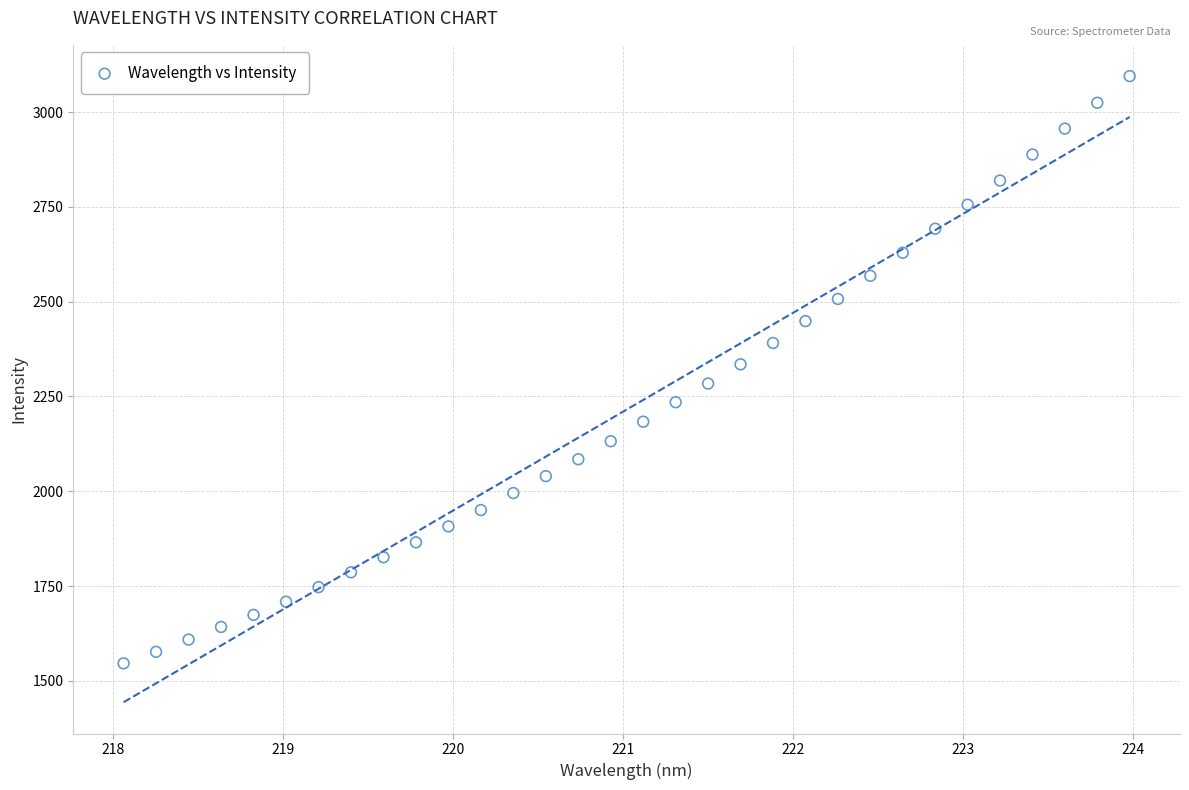

What is the range of X values (max minus min)?

5.9